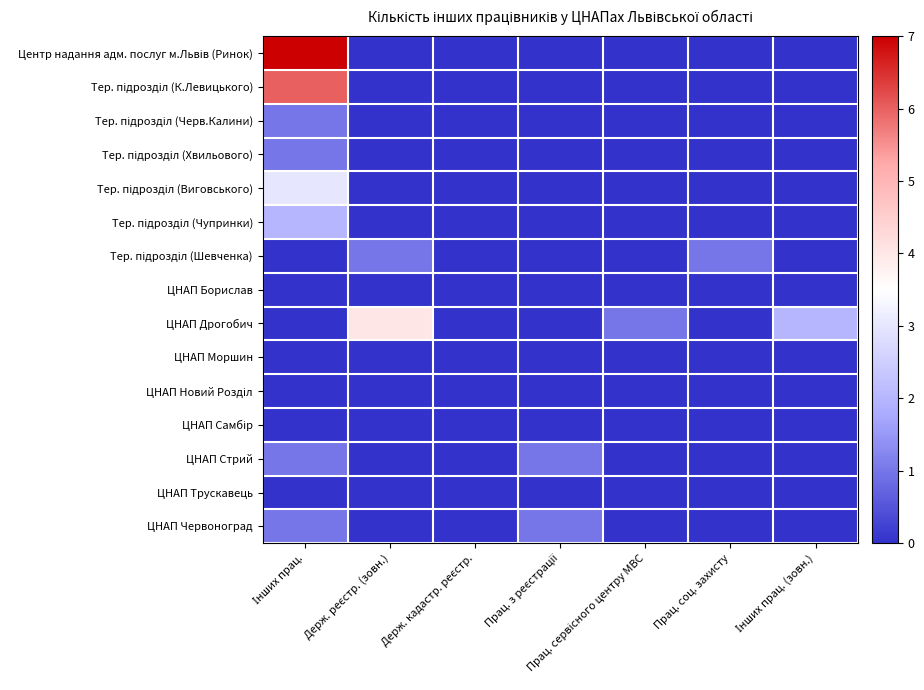

Between Прац. соц. захисту and Держ. кадастр. реєстр., which is larger?

Прац. соц. захисту